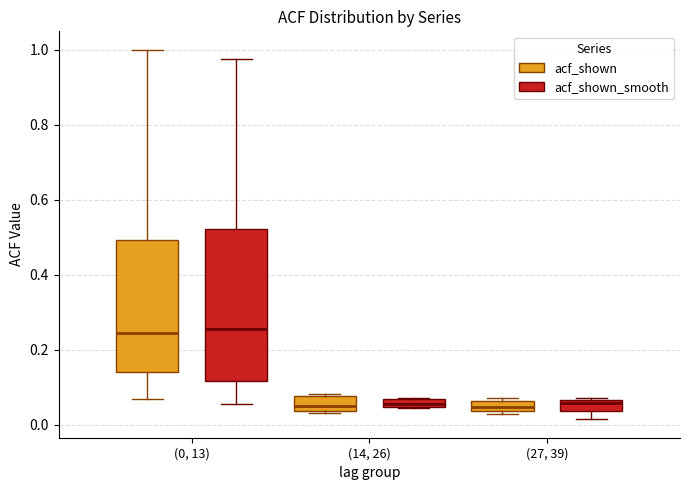

Comparing the boxes themselves (not the whiskers), which one is the tallest?

(0, 13) (acf_shown_smooth)